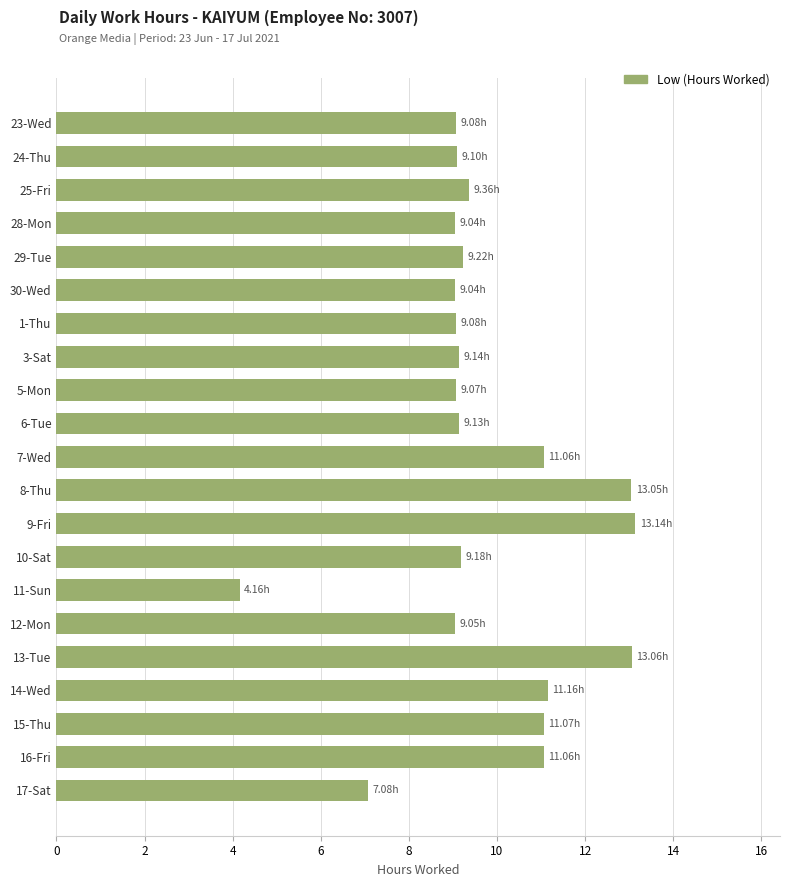

Approximately how many times larger is the value at 29-Tue compared to 7-Wed?

0.8